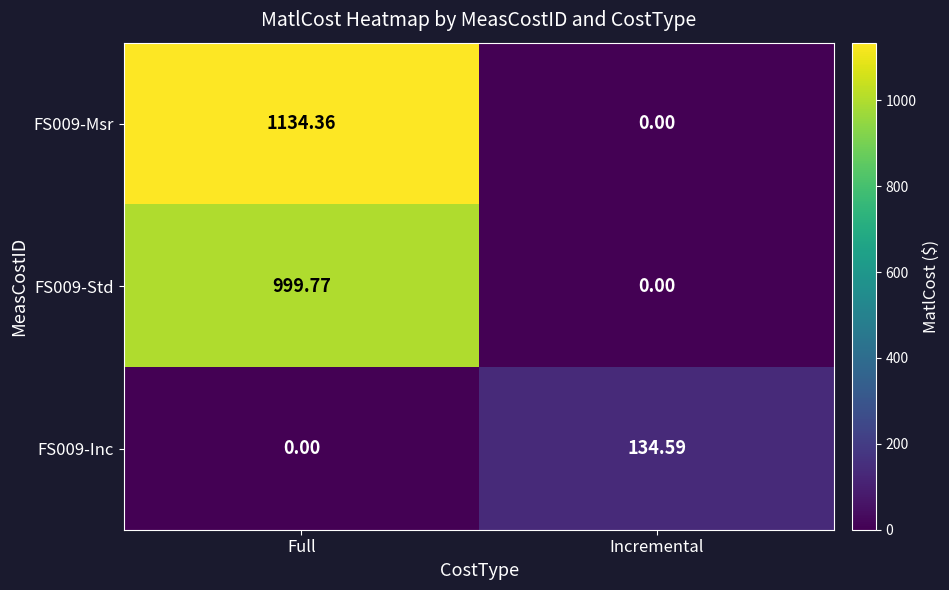

At which category is the sum across all series the highest?

Full